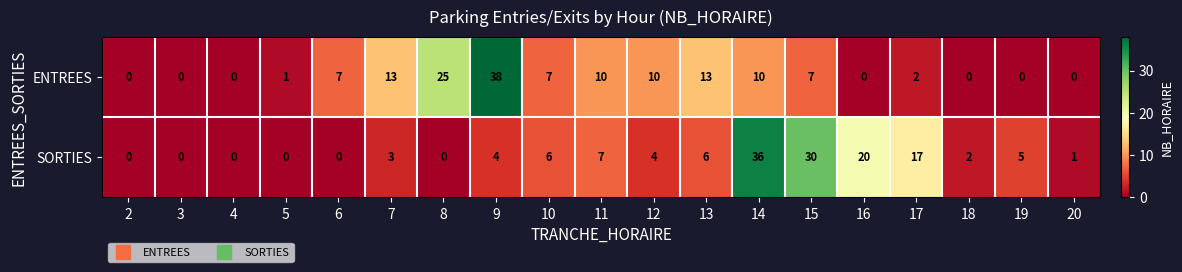

How many data points does each series have?

19